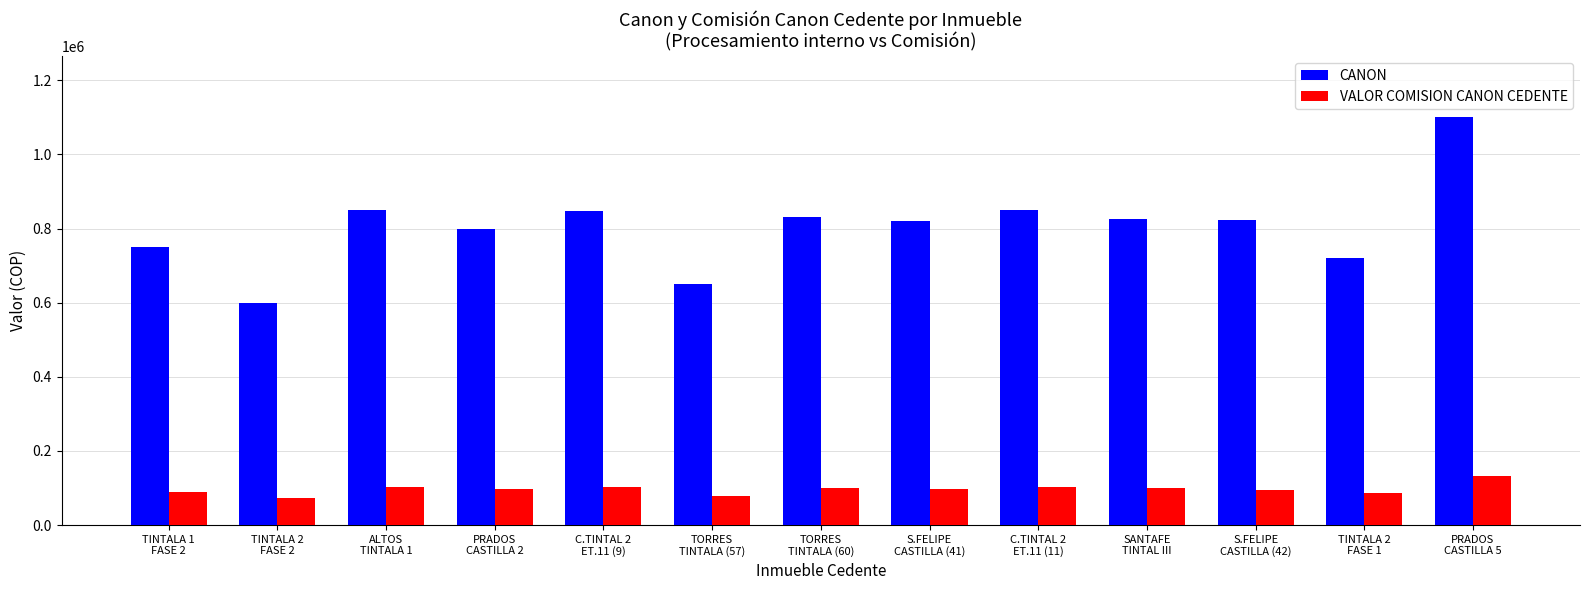

List the series in order of their peak value, highest first.

CANON, VALOR COMISION CANON CEDENTE